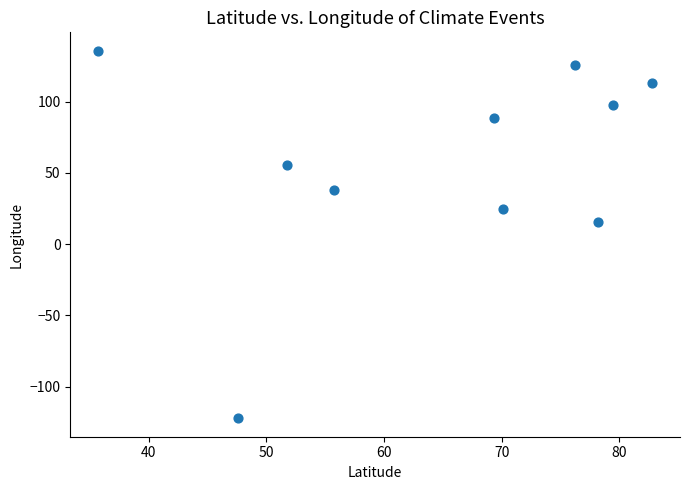

What Y value in the scatter plot is closest to 6?

15.6